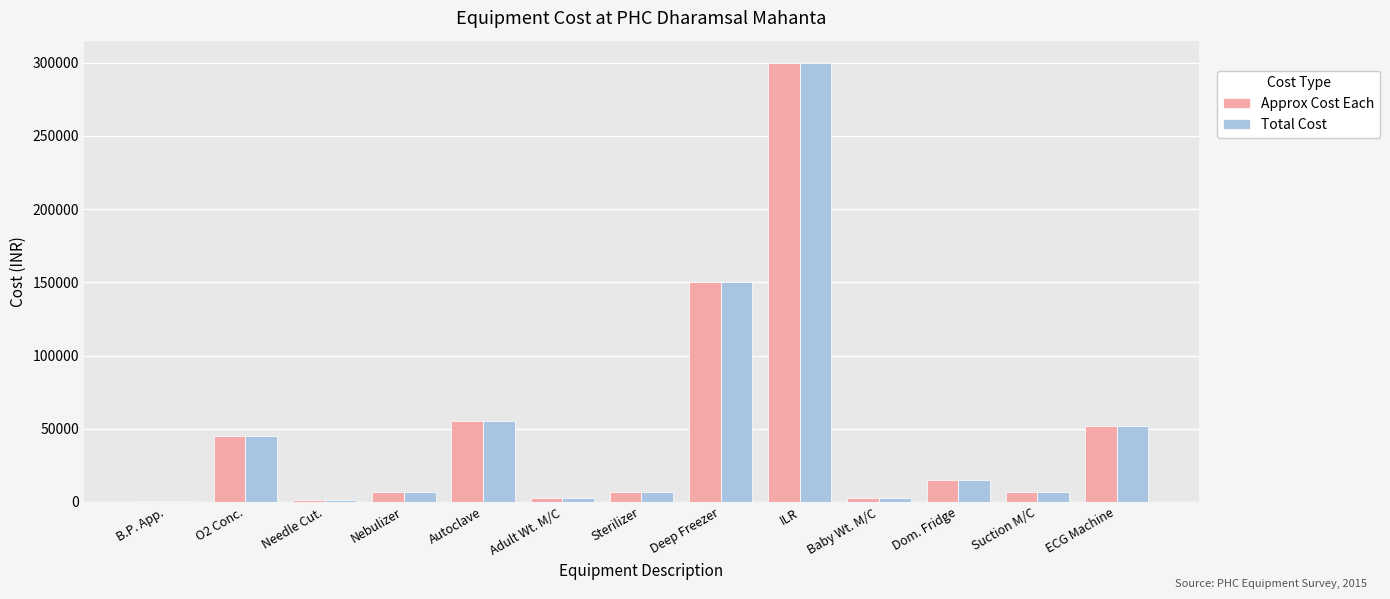

At which category is the sum across all series the highest?

ILR